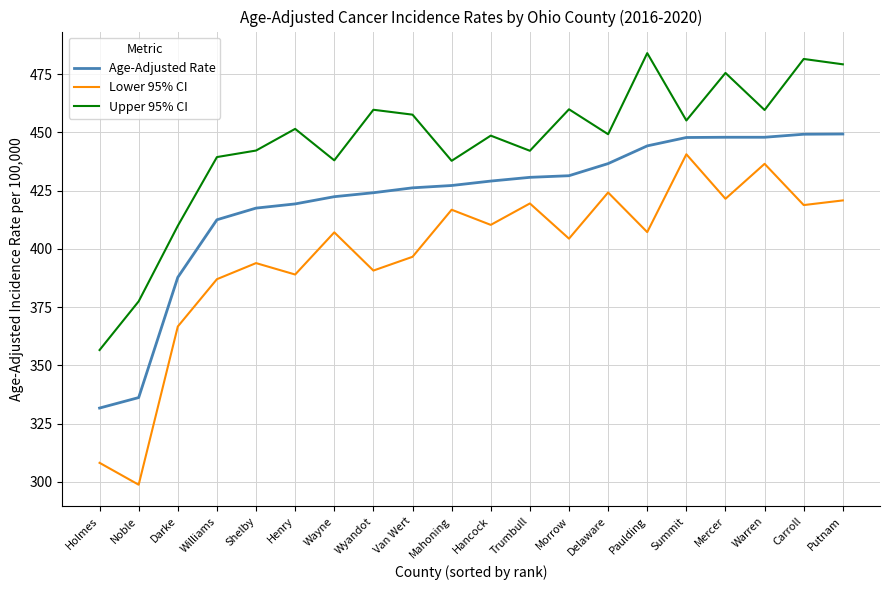

Is it true that Lower 95% CI equals 404.4 at Morrow?

True